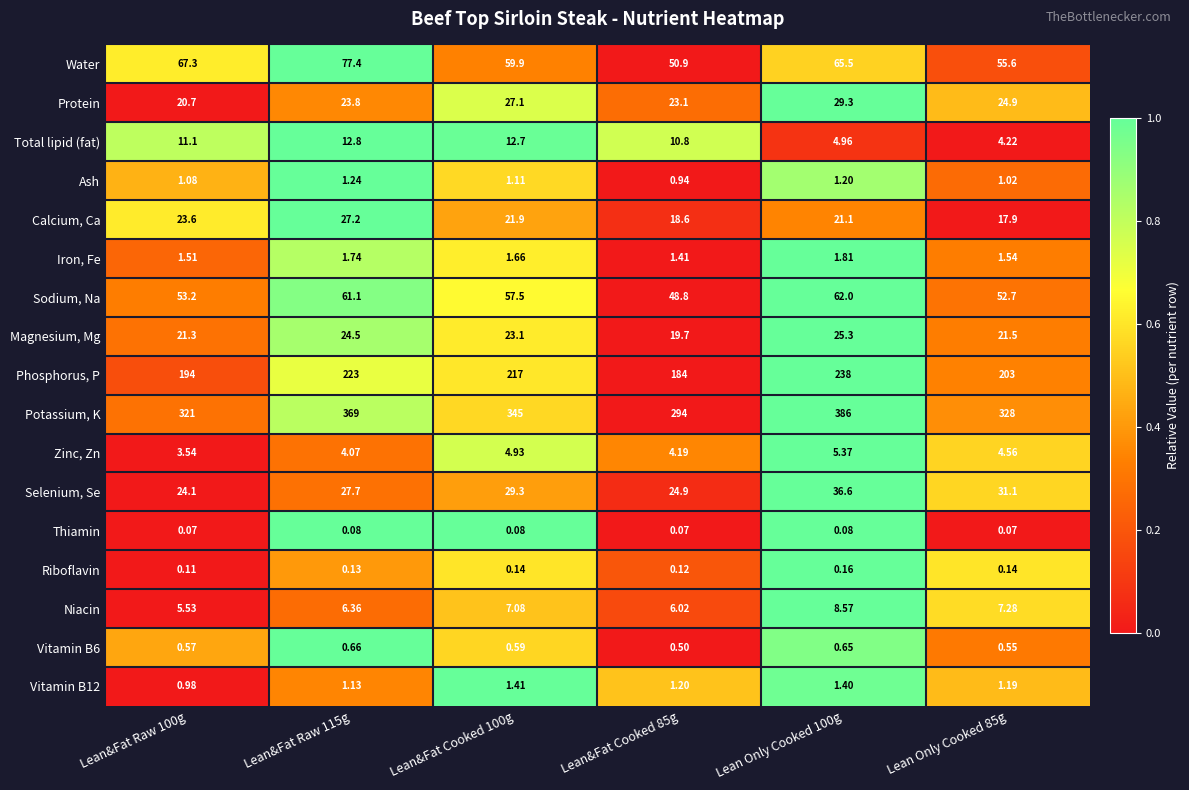

Is the value of Phosphorus, P at Lean&Fat Cooked 85g greater than the value of Selenium, Se at Lean Only Cooked 100g?

Yes